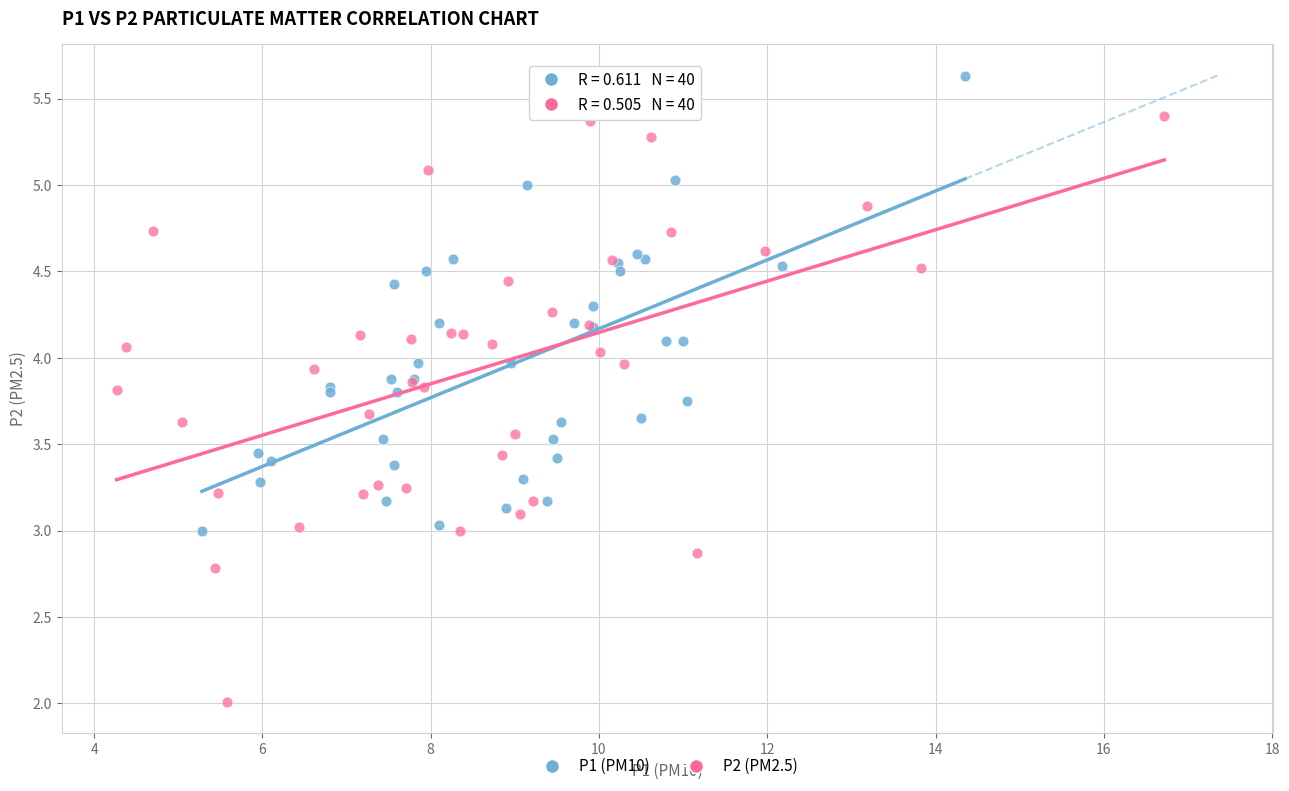

Which series has the largest Y range (max minus min)?

P2 (PM2.5)